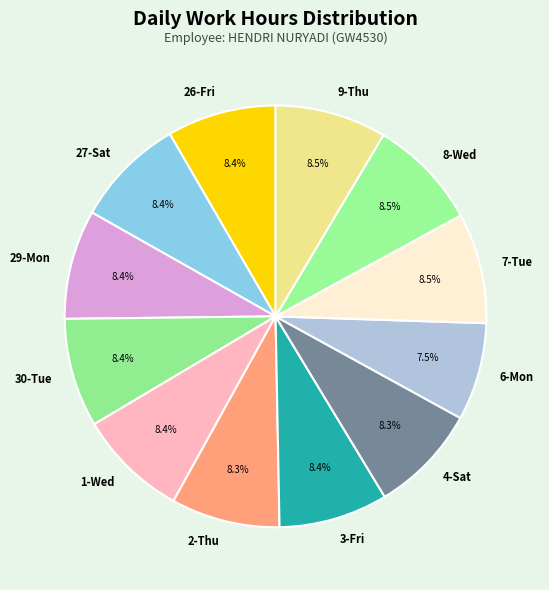

The 2-Thu slice represents 14% of the pie. True or false?

False